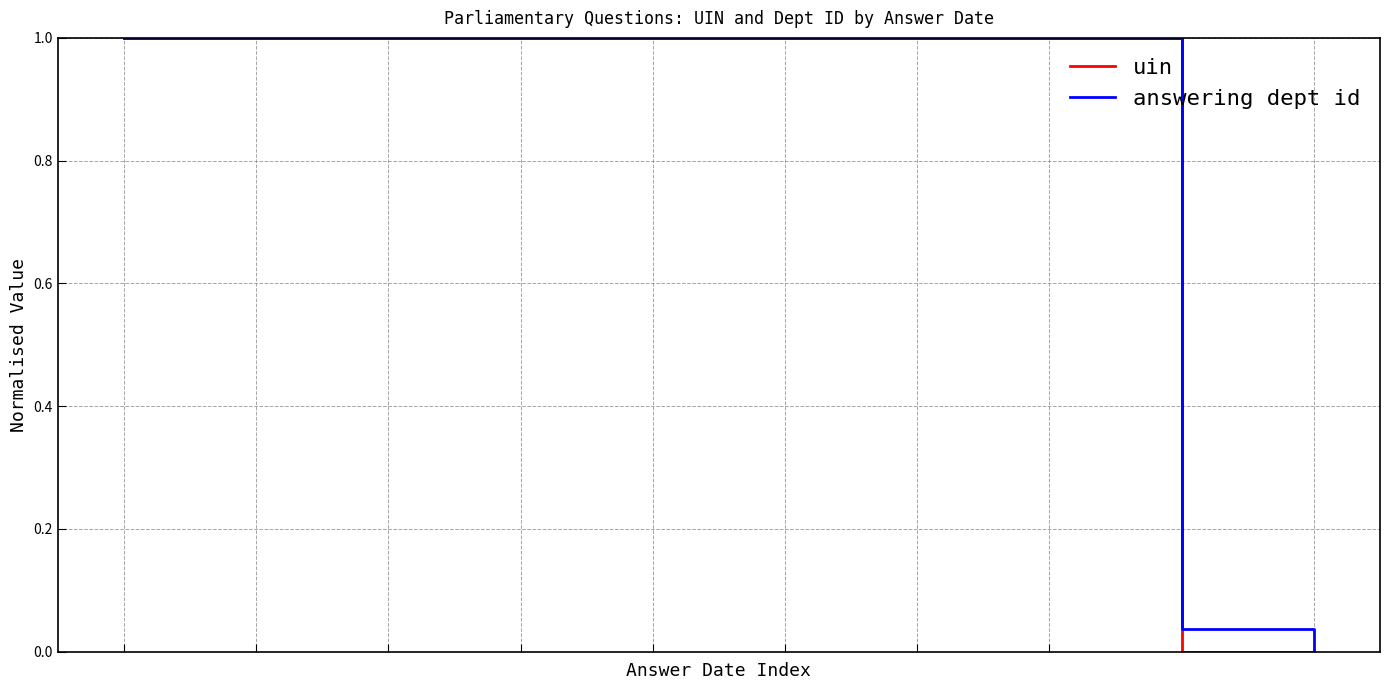

How many times do uin and answering dept id cross each other?

1